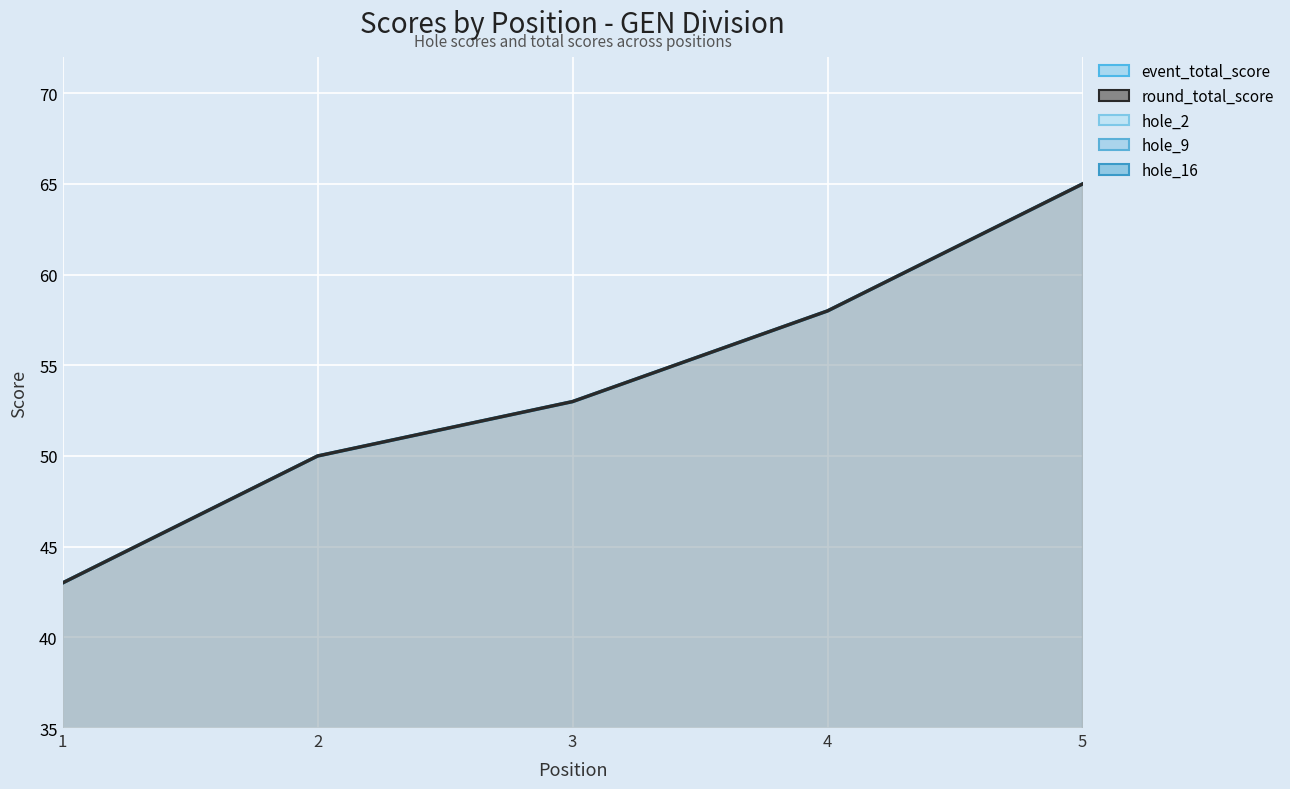

Reading right to left, extract all data points from this chart.

event_total_score: 65	58	53	50	43
round_total_score: 65	58	53	50	43
hole_2: 5	4	4	3	3
hole_9: 5	3	2	4	3
hole_16: 4	5	4	3	2